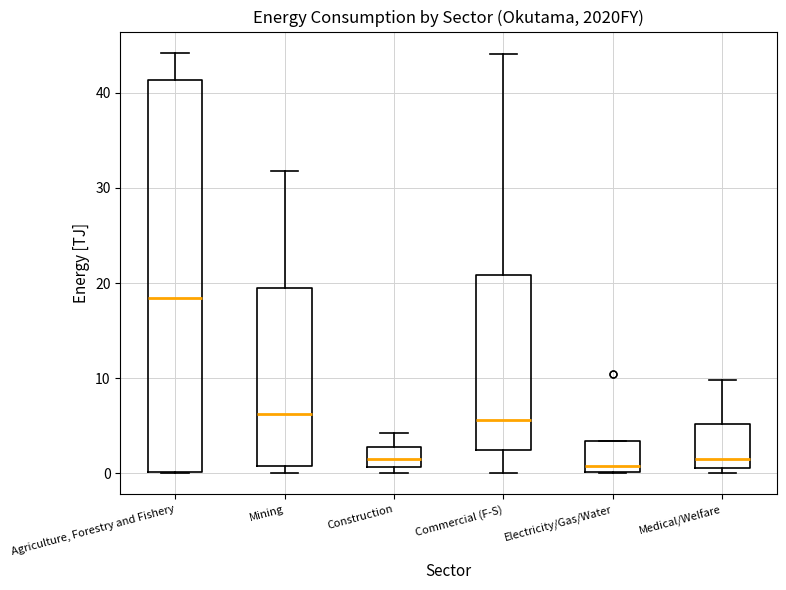

Reading left to right, transcribe this box plot: for each box, give where its median line is, the range the box spans, and where its two whiskers end, as read against the y-axis. The values are not printed on the chart, so give them approximately, as read against the axis.

Agriculture, Forestry and Fishery: median 18, box 0 to 41, whiskers 0 to 44
Mining: median 6, box 1 to 20, whiskers 0 to 32
Construction: median 2, box 1 to 3, whiskers 0 to 4
Commercial (F-S): median 6, box 3 to 21, whiskers 0 to 44
Electricity/Gas/Water: median 1, box 0 to 3, whiskers 0 to 3
Medical/Welfare: median 2, box 1 to 5, whiskers 0 to 10